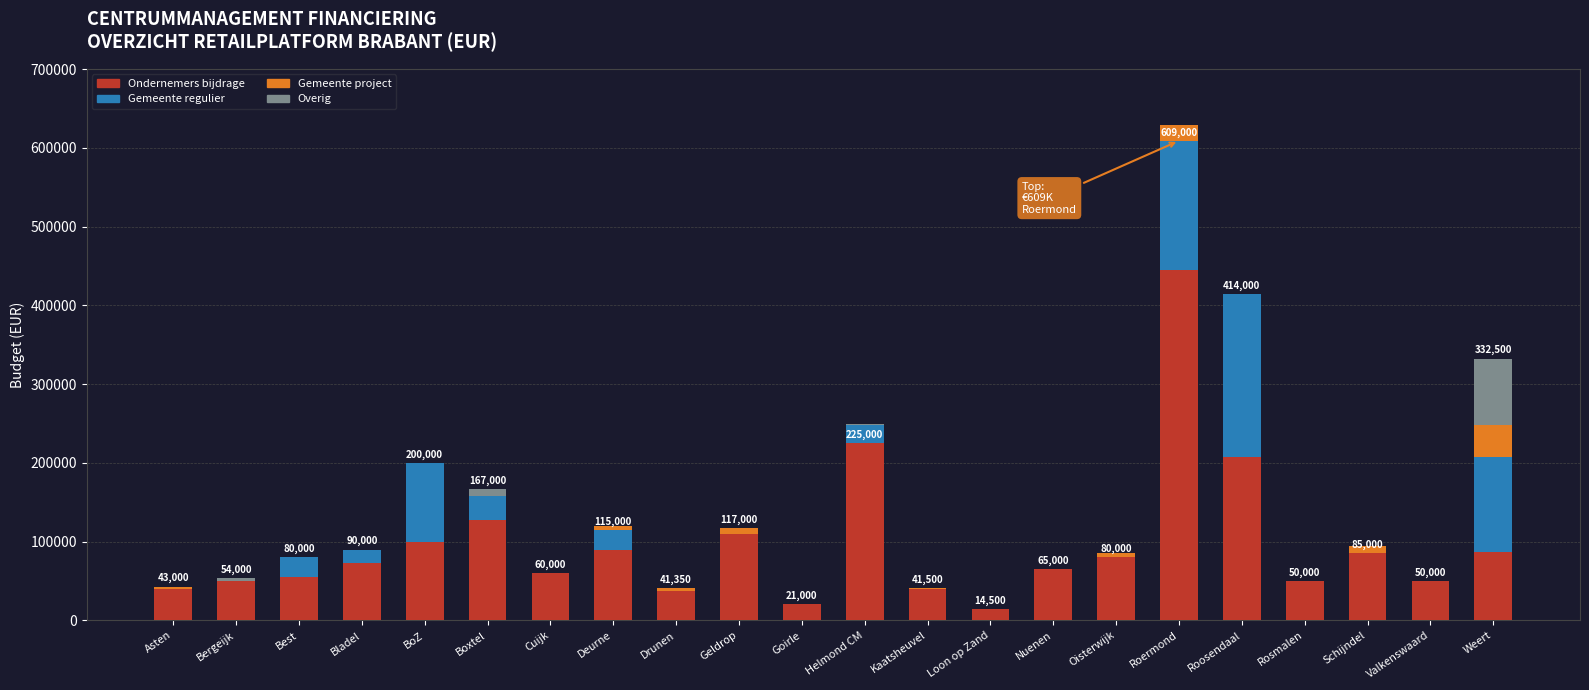

What is the sum of all Ondernemers bijdrage values?

2112500